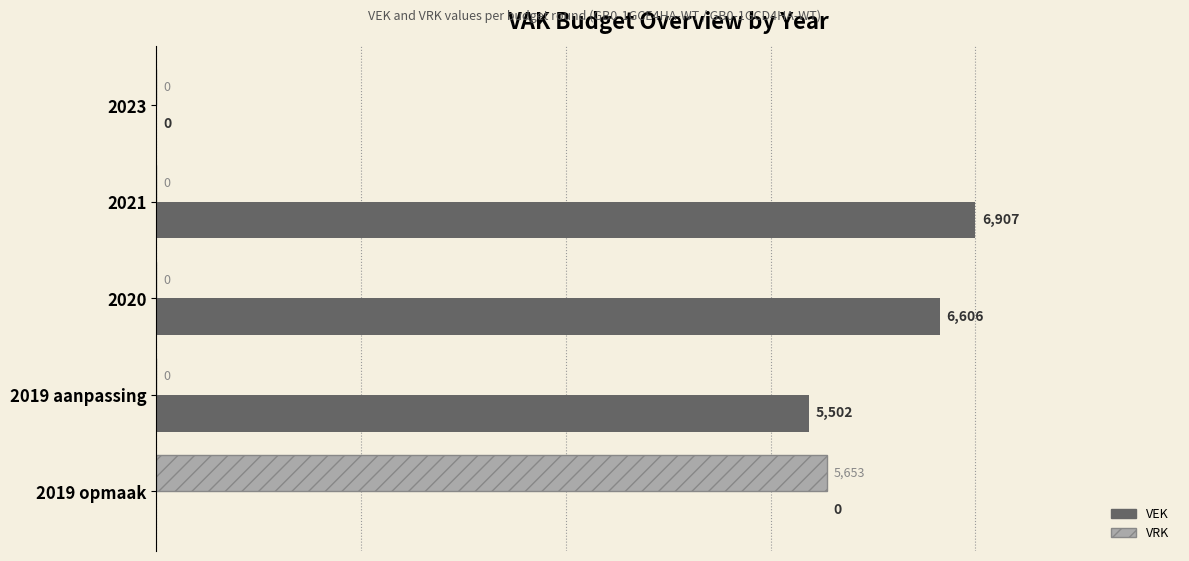

At which label is VEK closest to 3453?

2019 aanpassing